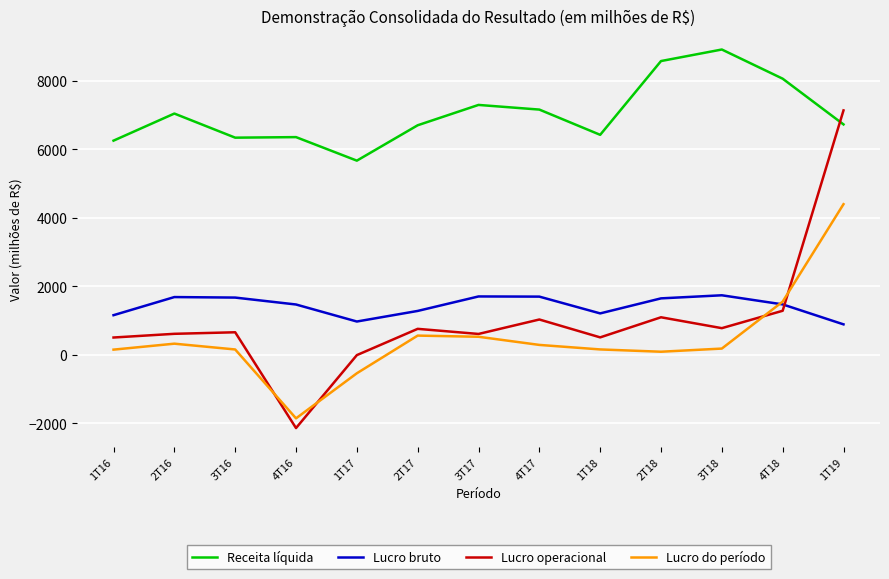

What is the sum of the Receita líquida values at 3T17 and 3T16?

13622